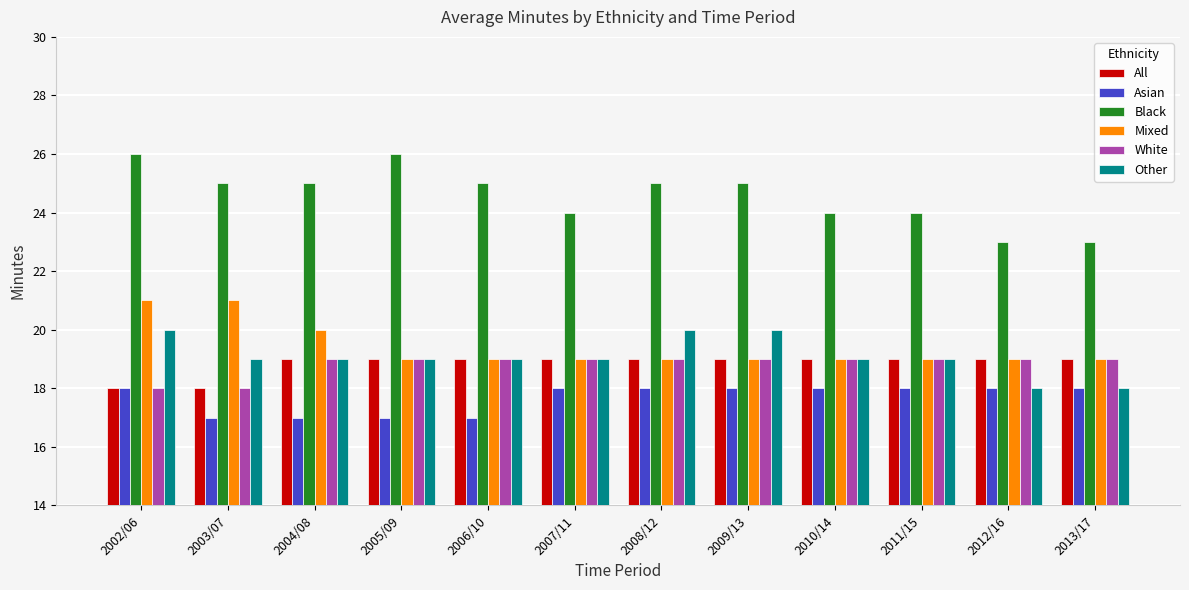

What is the approximate value of Mixed at 2002/06?

21